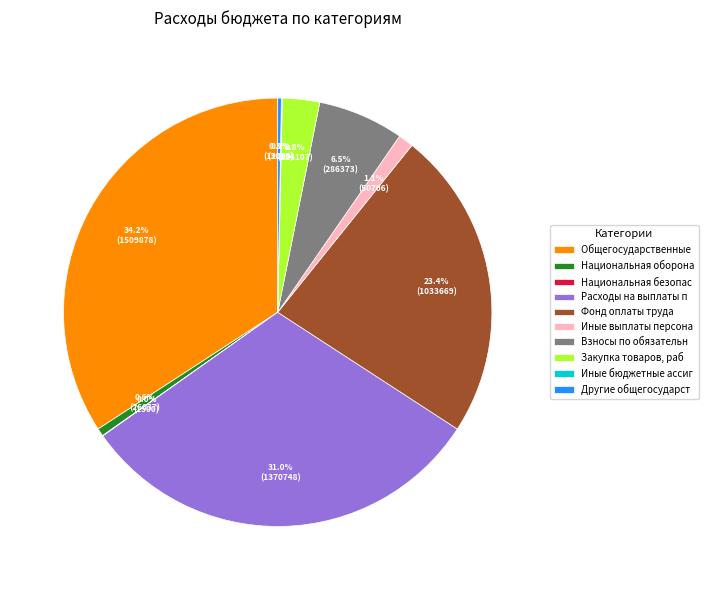

Does Фонд оплаты труда represent more than half of the total?

No